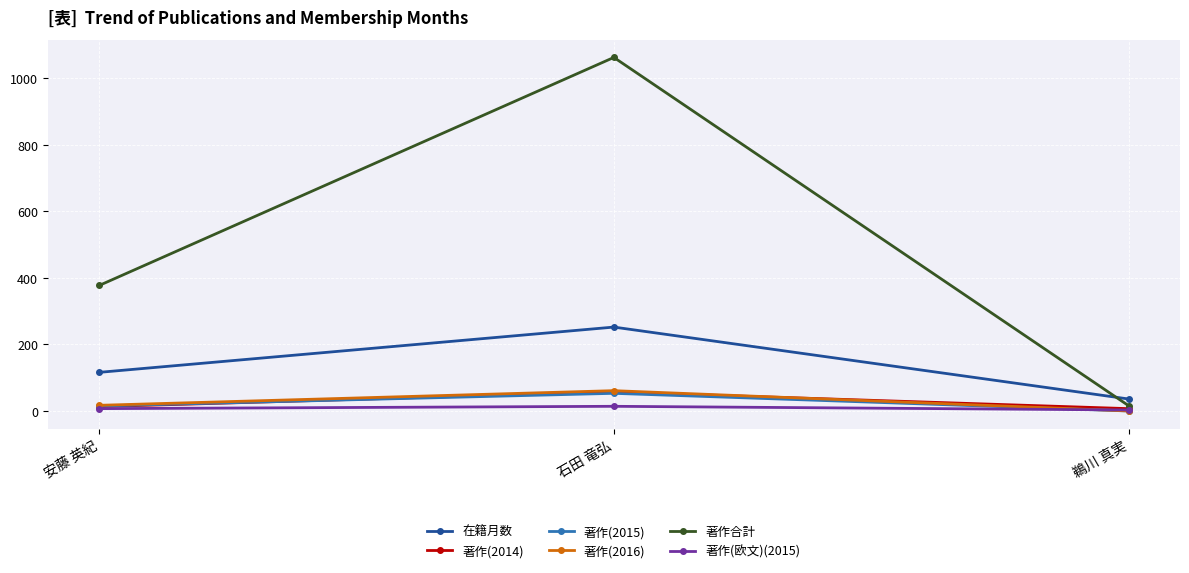

Where is 著作(2014) nearest to the value 32?

安藤 英紀